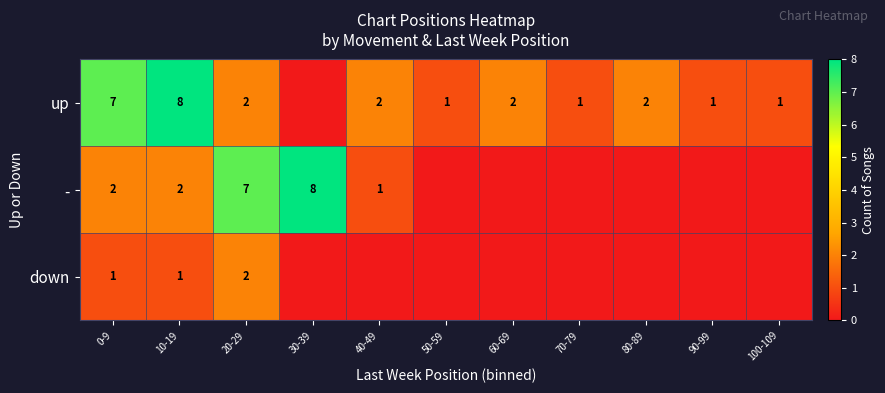

Which has a higher value, 20-29 or 90-99?

20-29